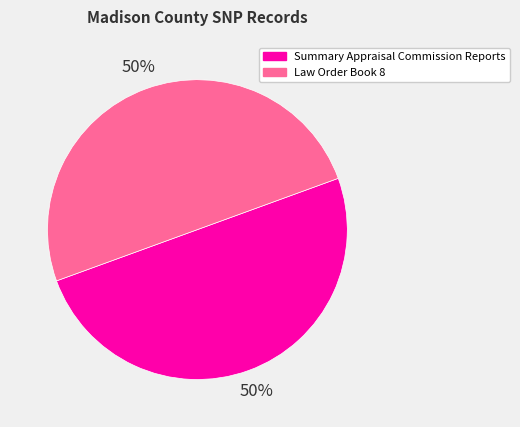

How many segments does this pie chart have?

2